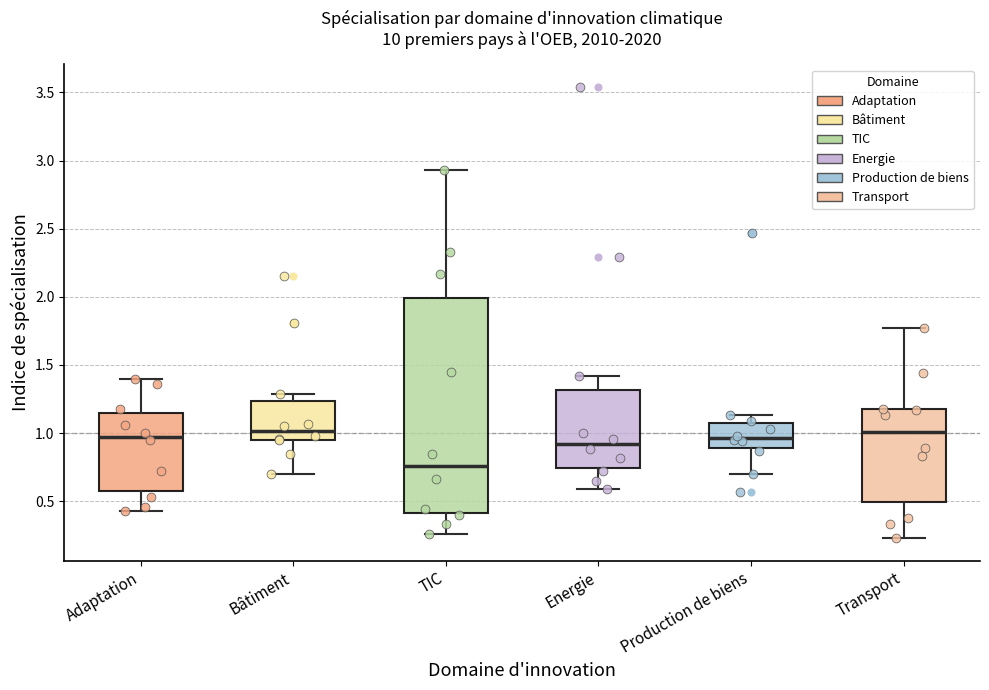

Reading left to right, read every box against the y-axis: the position of its median line, the range the box covers, and the ends of its whiskers. The values are not printed on the chart, so give them approximately, as read against the axis.

Adaptation: median 1.00, box 0.60 to 1.15, whiskers 0.45 to 1.40
Bâtiment: median 1.00, box 0.95 to 1.25, whiskers 0.70 to 1.30
TIC: median 0.75, box 0.40 to 2.00, whiskers 0.25 to 2.95
Energie: median 0.90, box 0.75 to 1.30, whiskers 0.60 to 1.40
Production de biens: median 0.95, box 0.90 to 1.10, whiskers 0.70 to 1.15
Transport: median 1.00, box 0.50 to 1.20, whiskers 0.25 to 1.75